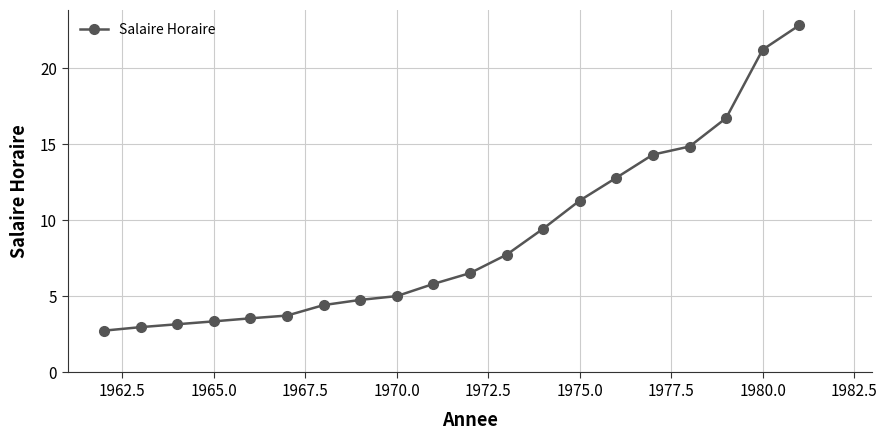

What is the average value?

8.9